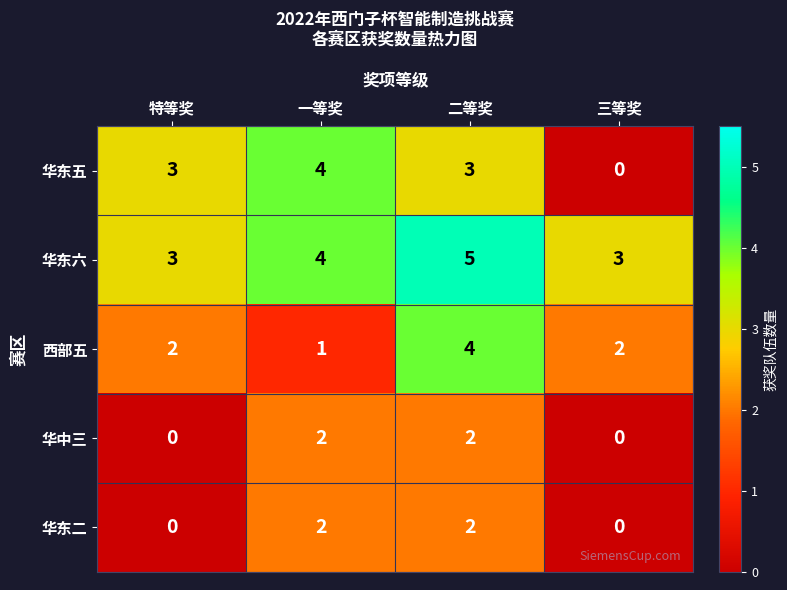

Is it true that 华东二 equals 2 at 二等奖?

True